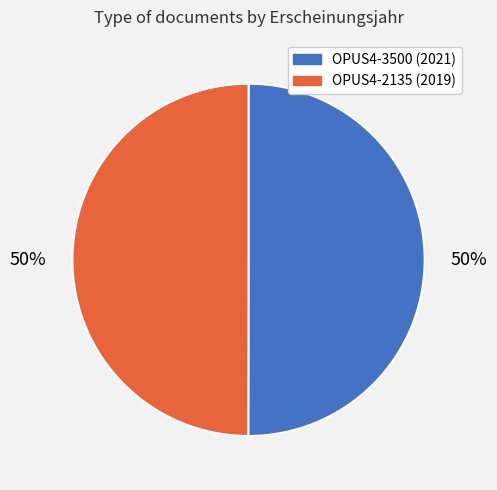

To the nearest percent, what is the average slice percentage?

50%